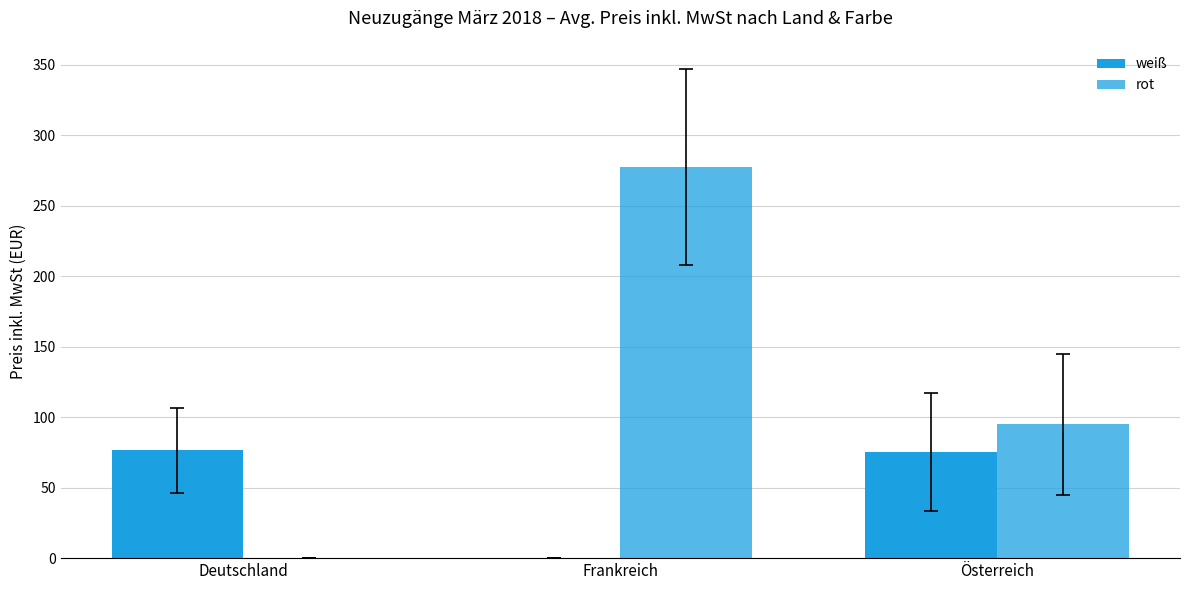

Reading left to right, extract all data points from this chart.

weiß: 76.5	0.0	75.0
rot: 0.0	277.4	94.8